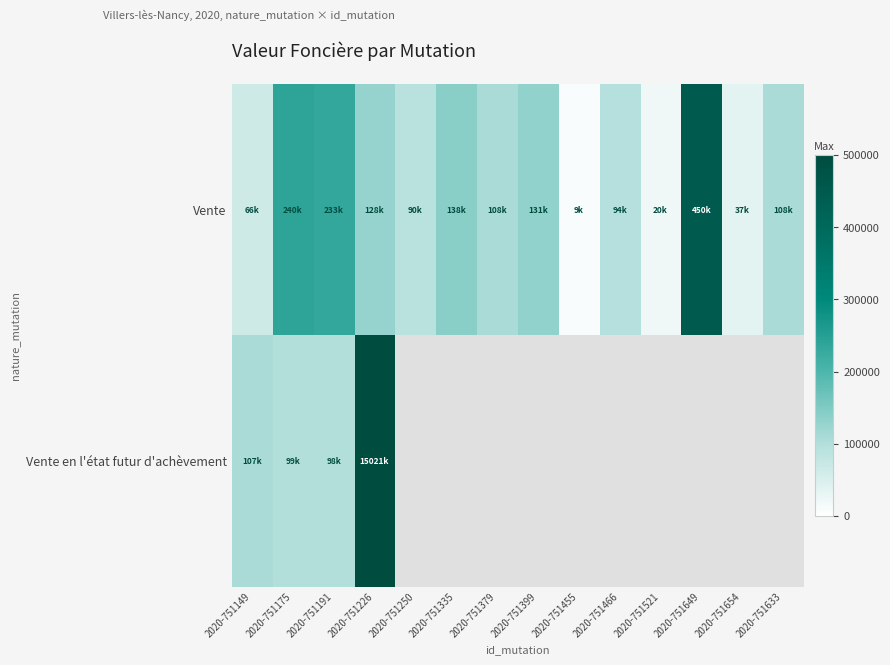

Reading right to left, what are all the values shown in this chart?

Vente: 2020-751633=108500	2020-751654=37000	2020-751649=450000	2020-751521=20000	2020-751466=94000	2020-751455=9400	2020-751399=131000	2020-751379=108170	2020-751335=138850	2020-751250=90000	2020-751226=128250	2020-751191=233800	2020-751175=240000	2020-751149=66000
Vente en l'état futur d'achèvement: 2020-751633=0	2020-751654=0	2020-751649=0	2020-751521=0	2020-751466=0	2020-751455=0	2020-751399=0	2020-751379=0	2020-751335=0	2020-751250=0	2020-751226=500000	2020-751191=98520	2020-751175=99240	2020-751149=107640